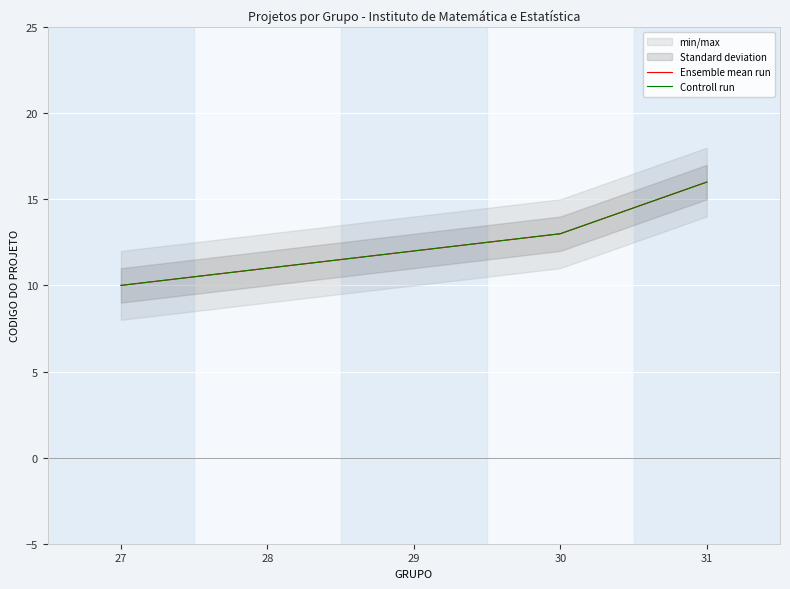

What is the highest value of the Controll run series?

16